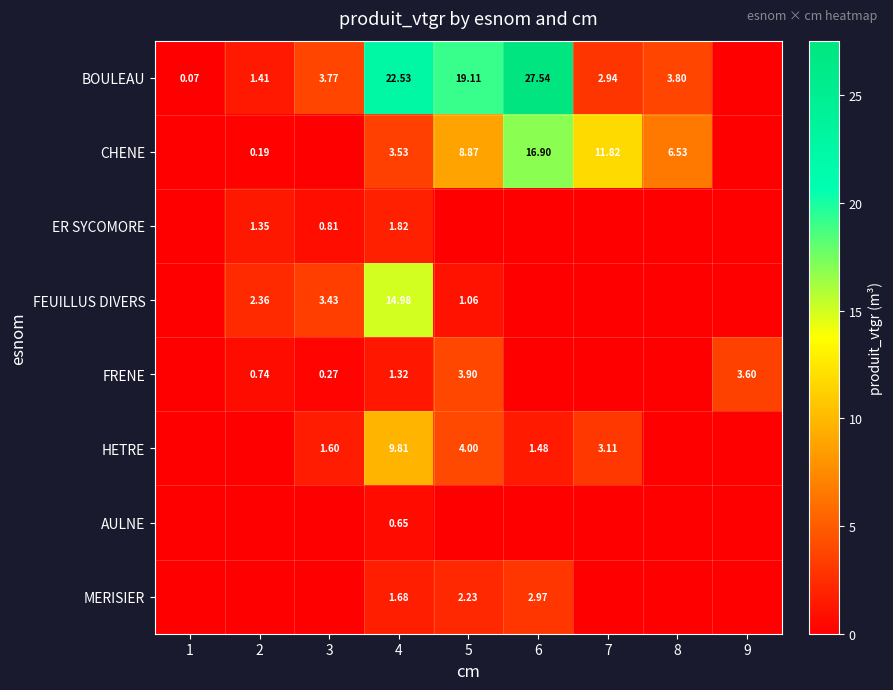

Is the value of FEUILLUS DIVERS at 3 greater than the value of FRENE at 2?

Yes